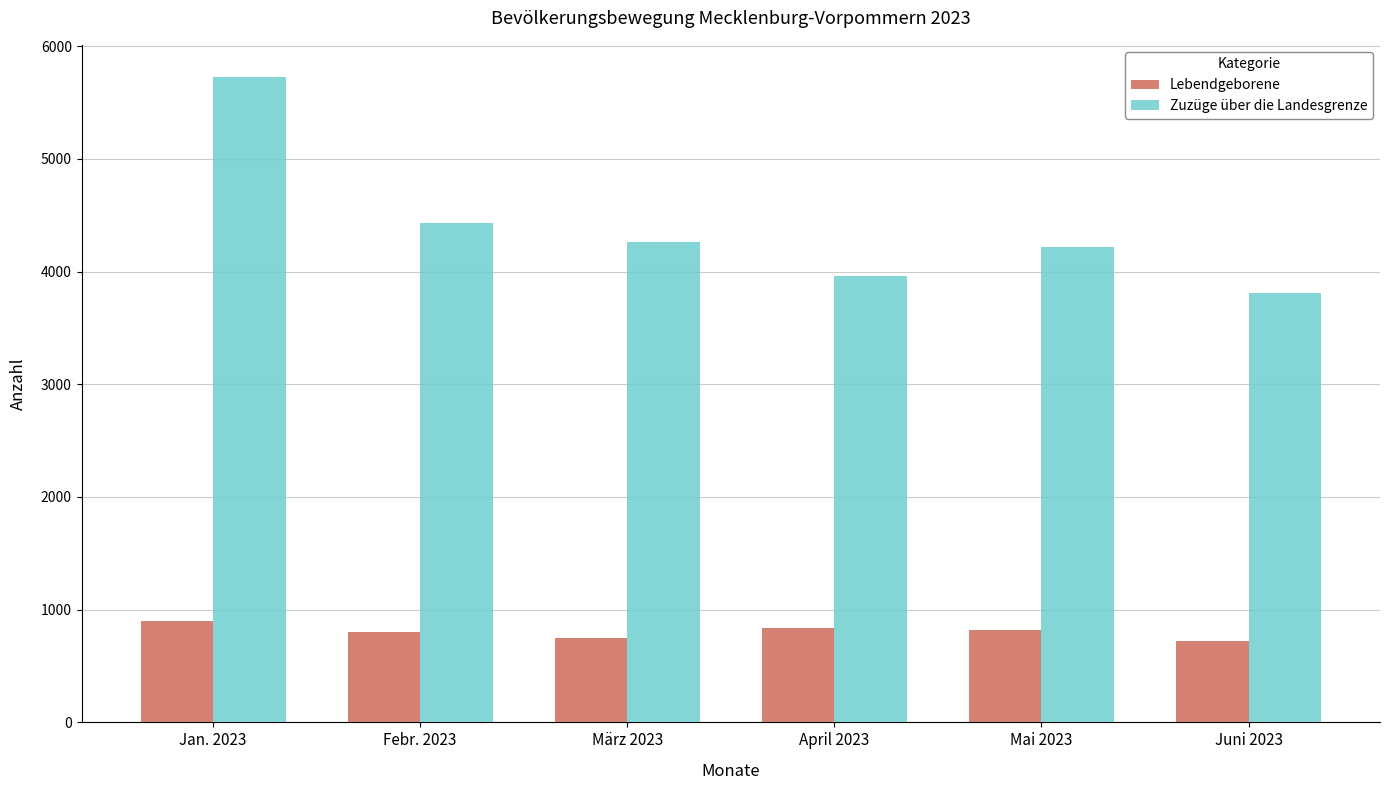

The value of Lebendgeborene at März 2023 is 751. True or false?

True